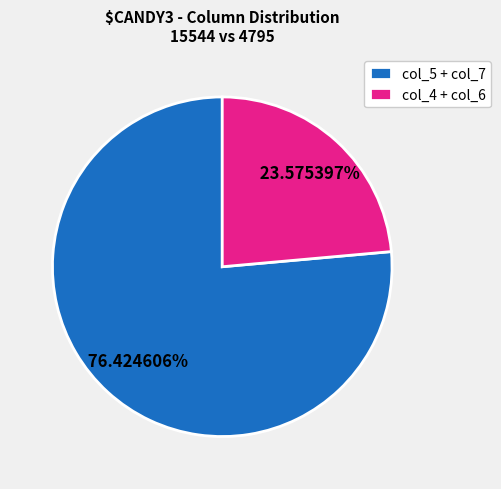

Rank the categories by value from lowest to highest.

col_4 + col_6, col_5 + col_7